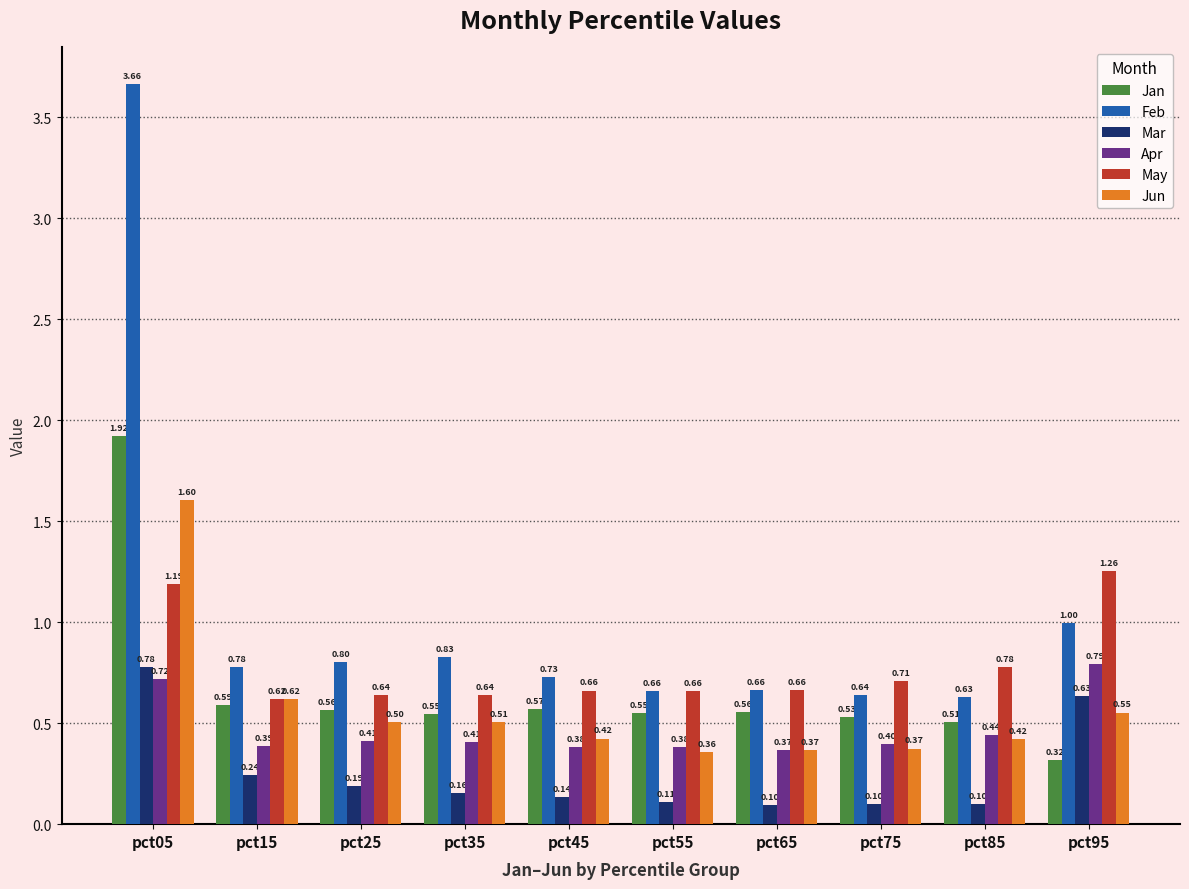

What is the difference between the second highest and second lowest values in the Mar series?

0.5